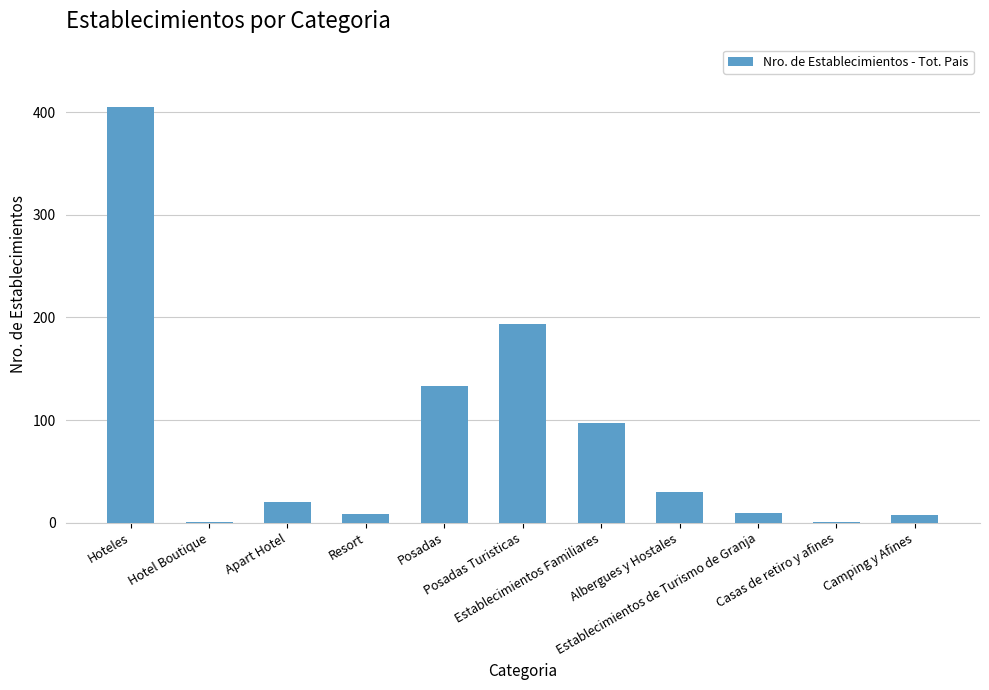

Between Albergues y Hostales and Resort, which is larger?

Albergues y Hostales